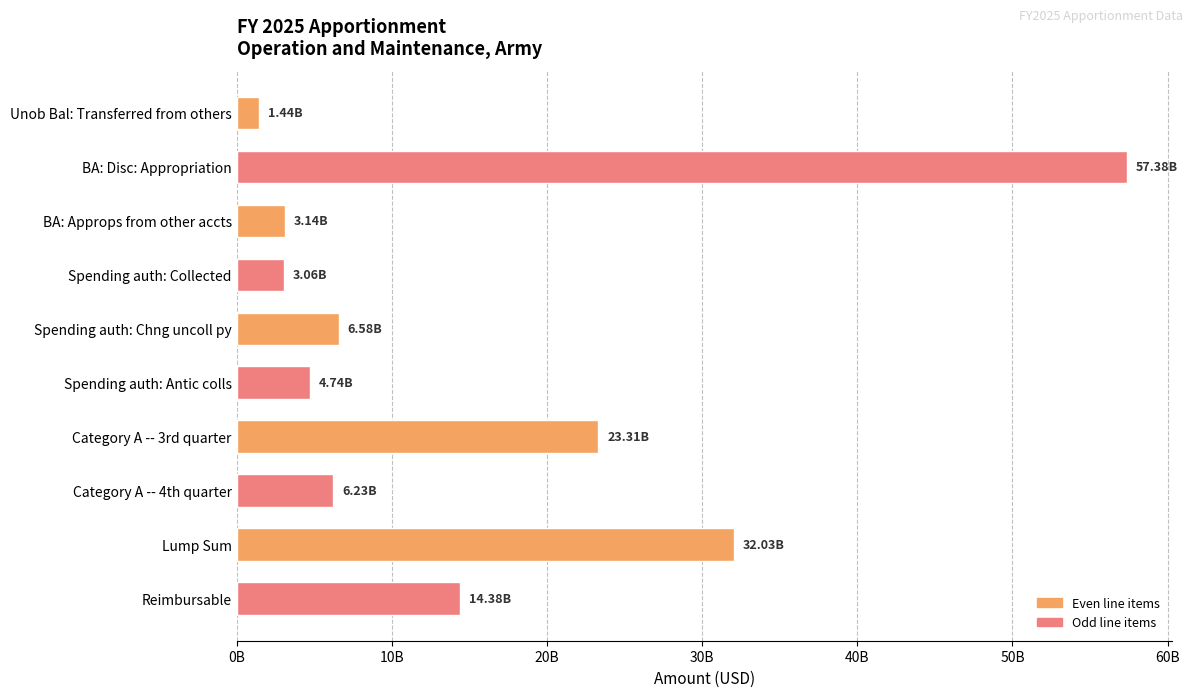

Are the bars horizontal?

Yes